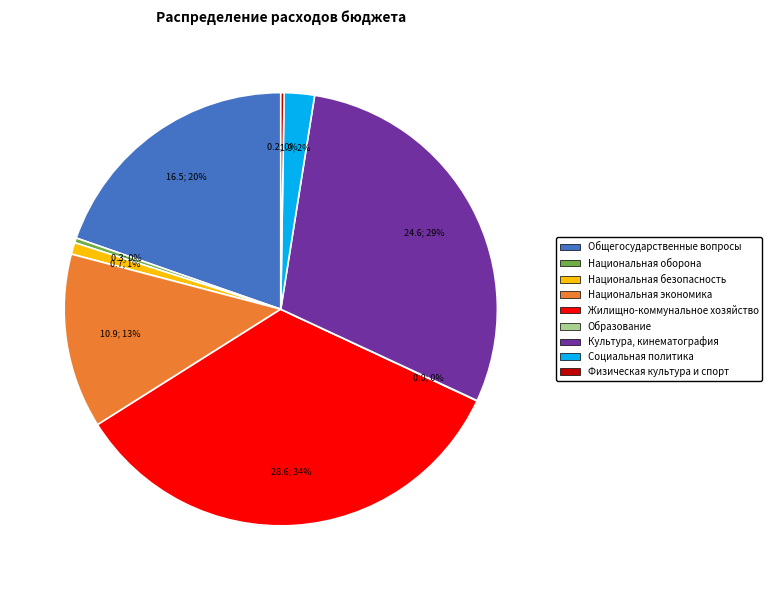

To the nearest percent, what is the difference between the largest and smallest slice percentages?

34%